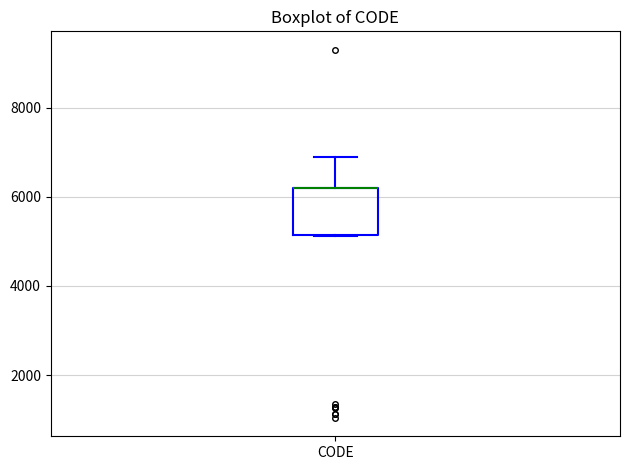

Transcribe this box plot: give where the median line is, the range the box spans, and where the two whiskers end, as read against the y-axis. The values are not printed on the chart, so give them approximately, as read against the axis.

median 6200 (drawn on the box's upper edge), box 5200 to 6200, whiskers 5200 to 7000